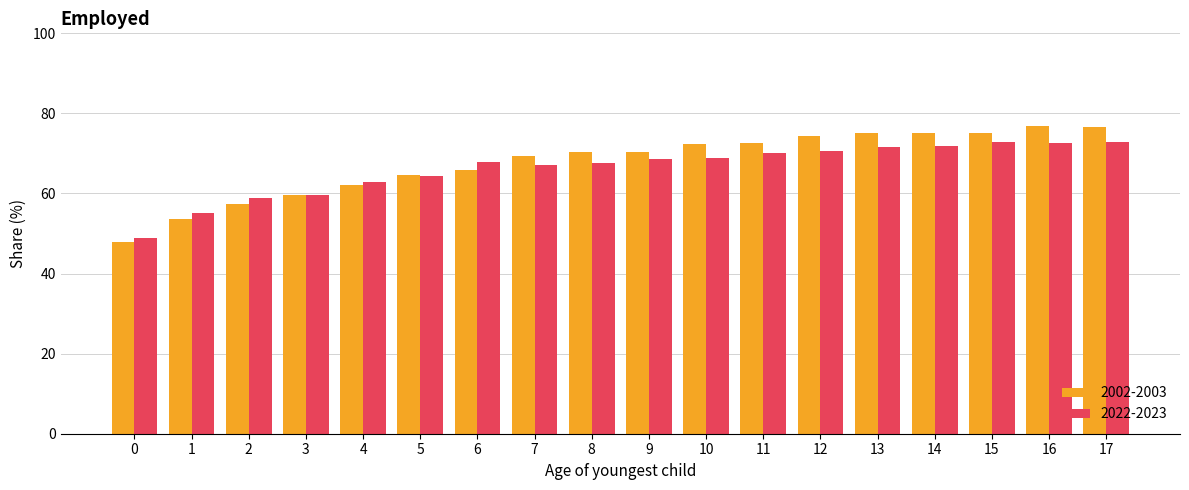

Is it true that 2002-2003 equals 81.1 at 2?

False